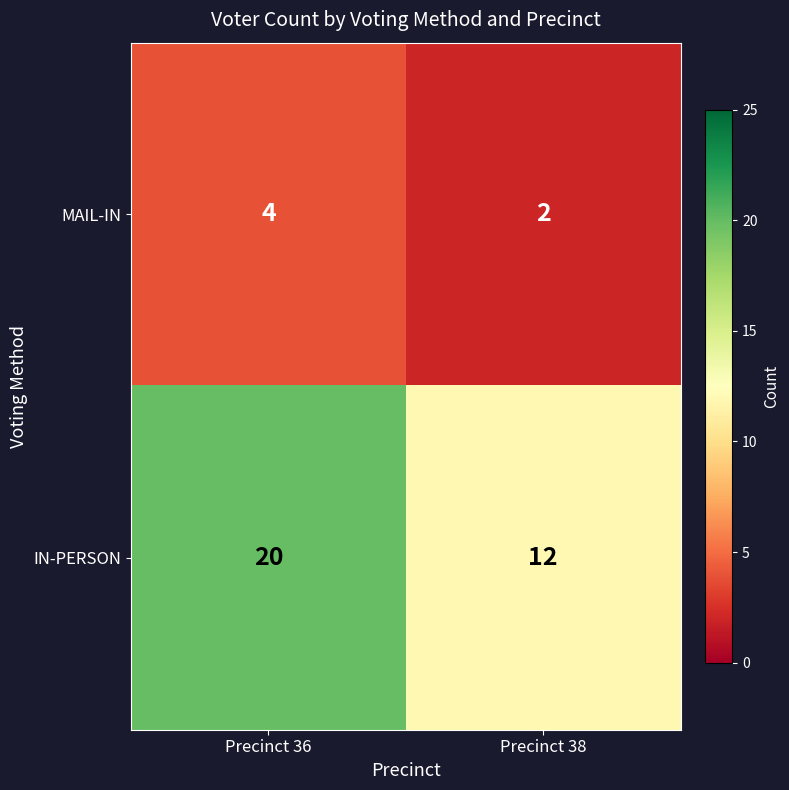

Reading left to right, what are all the values shown in this chart?

MAIL-IN: Precinct 36=4	Precinct 38=2
IN-PERSON: Precinct 36=20	Precinct 38=12